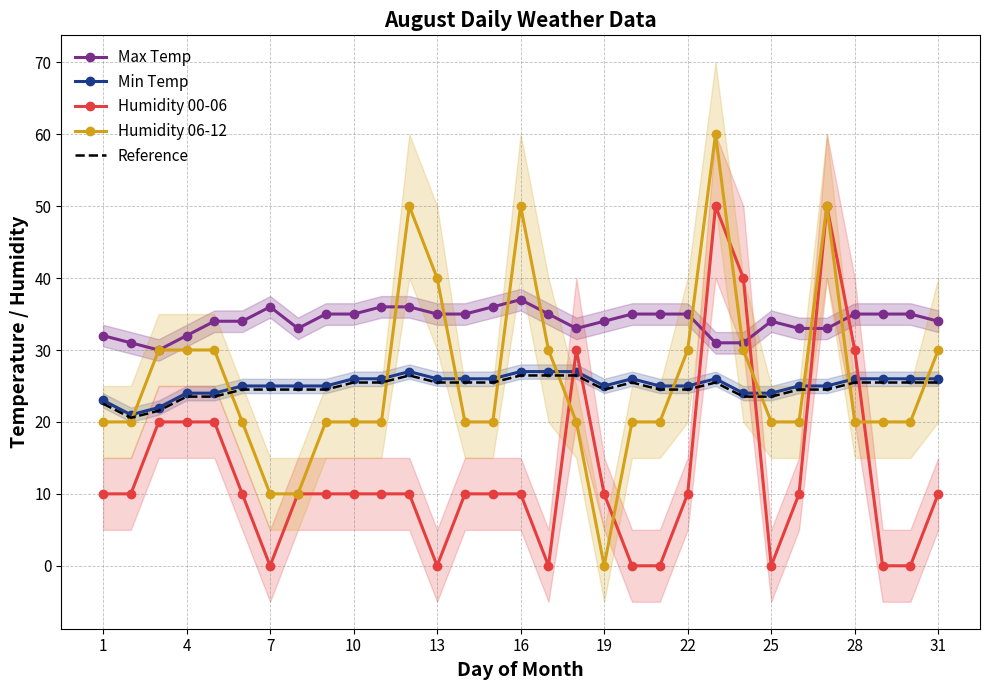

True or false: Humidity 00-06 and Max Temp intersect in this chart.

True